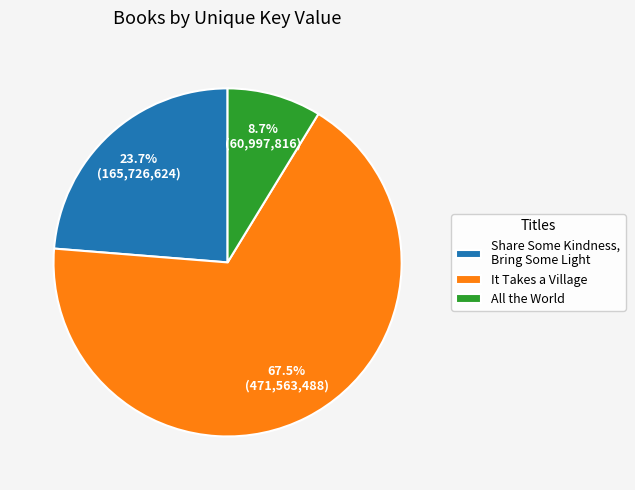

To the nearest percent, what is the combined percentage of Share Some Kindness, Bring Some Light and All the World?

32%